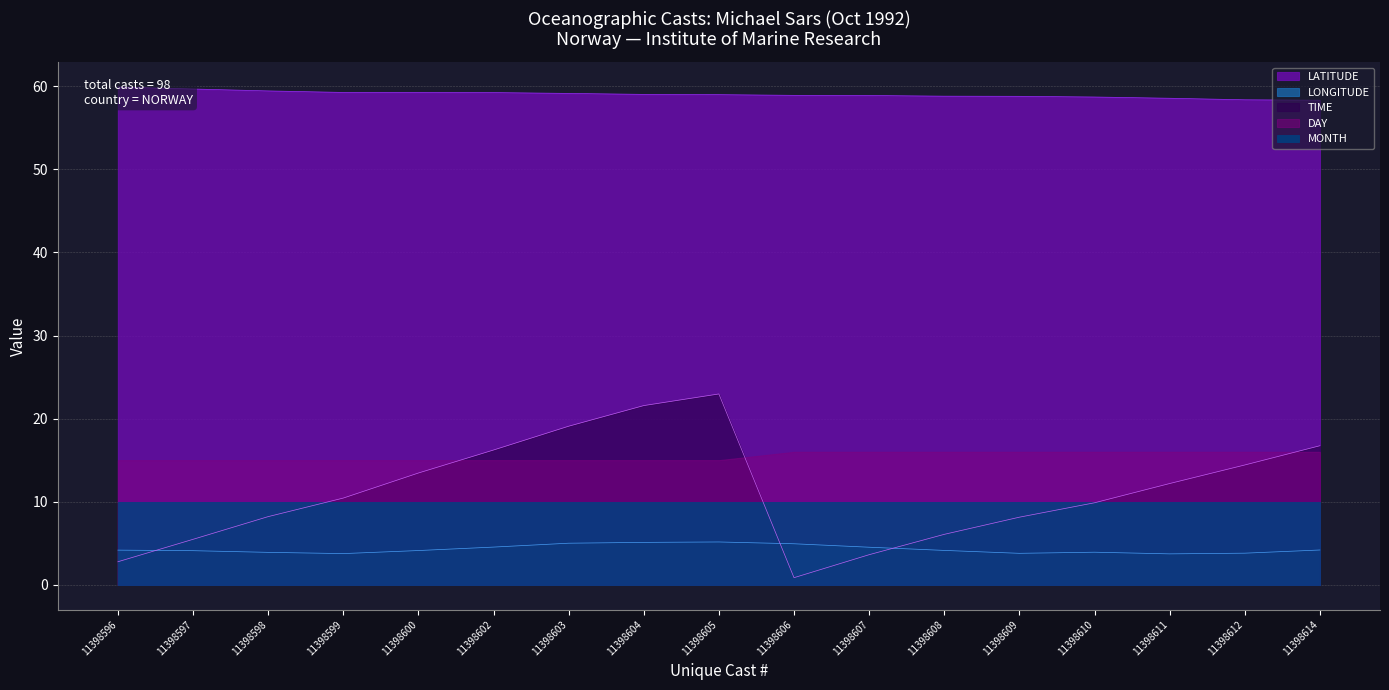

The value of LONGITUDE at 11398599 is 2.4. True or false?

False